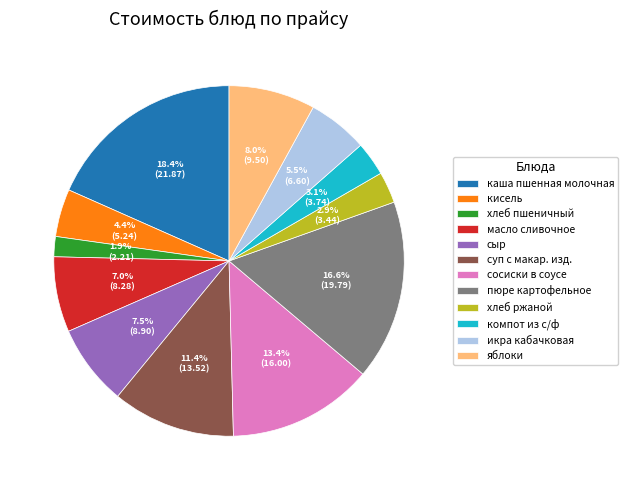

Between хлеб пшеничный and пюре картофельное, which is larger?

пюре картофельное